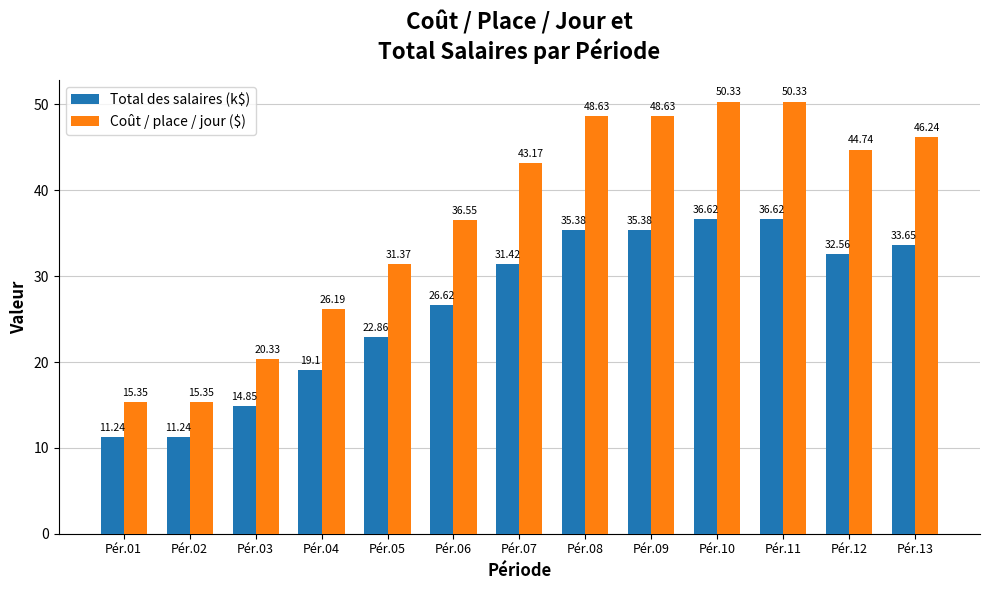

List the series in order of their peak value, highest first.

Coût / place / jour ($), Total des salaires (k$)